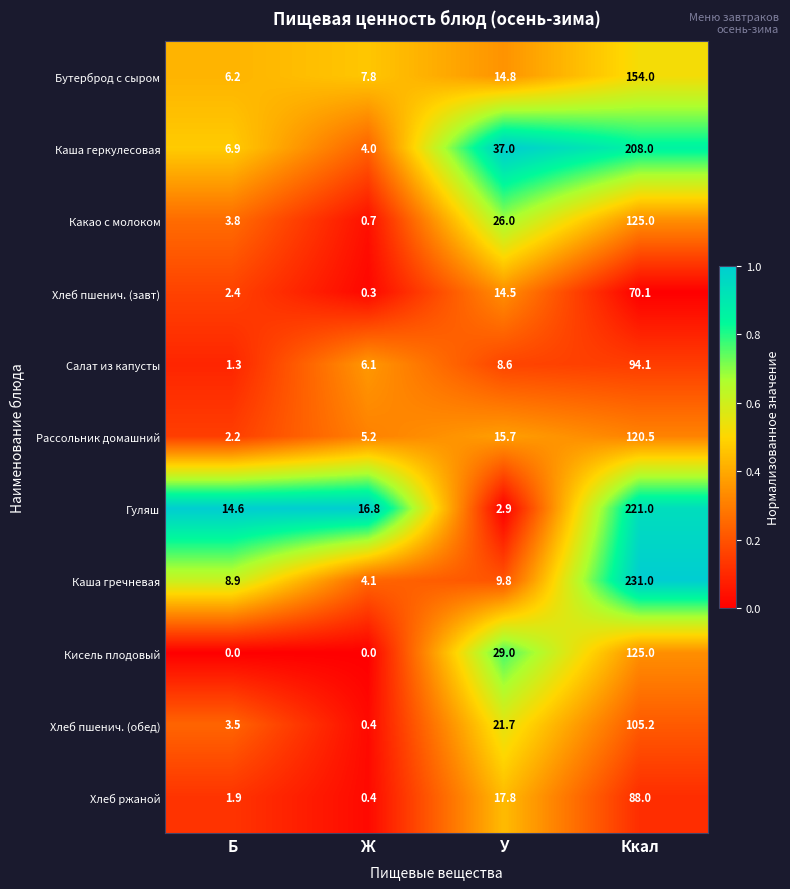

Where is Хлеб пшенич. (обед) nearest to the value 52?

У